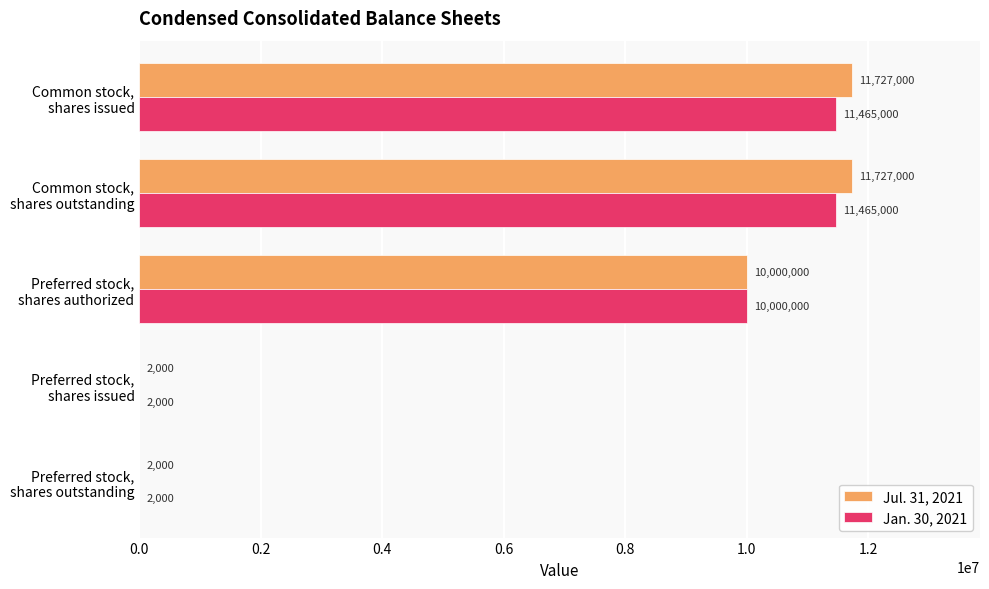

Which series has the largest total across all categories?

Jul. 31, 2021